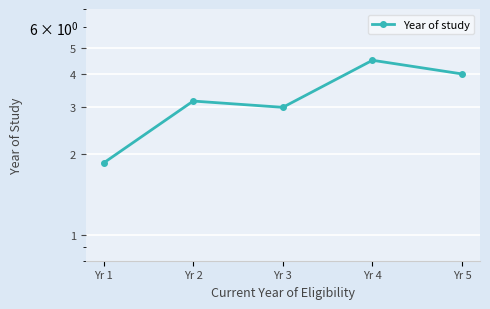

At which category does the data reach its first local peak?

Yr 2